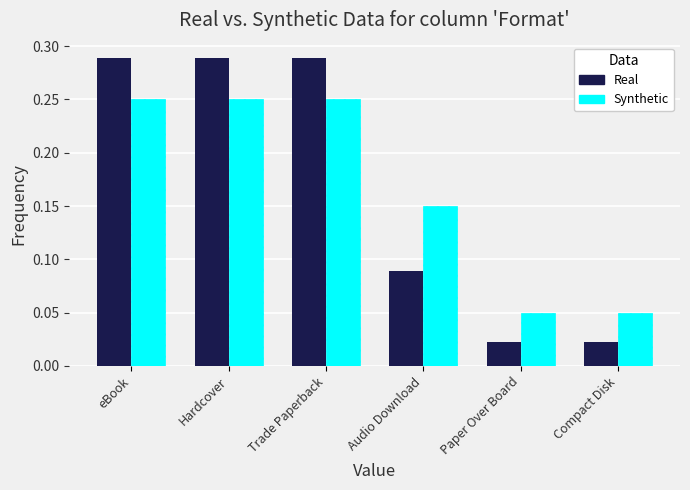

List the series in order of their peak value, highest first.

Real, Synthetic